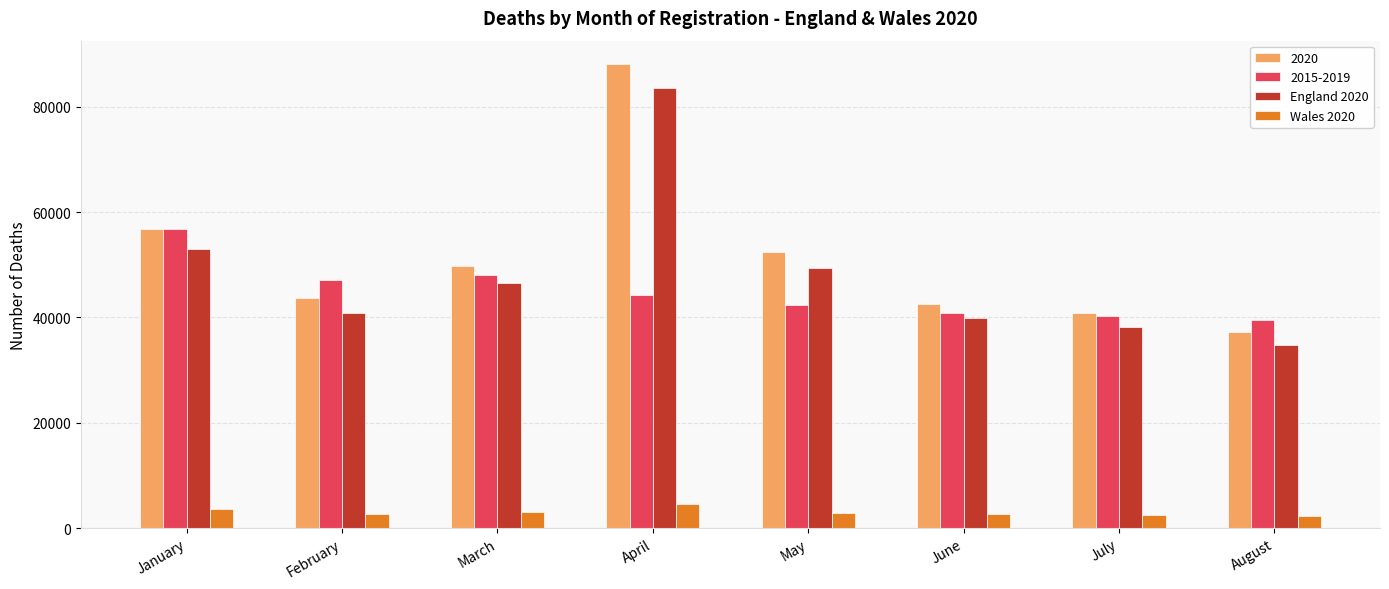

What is the total value across all series at March?

147445.4